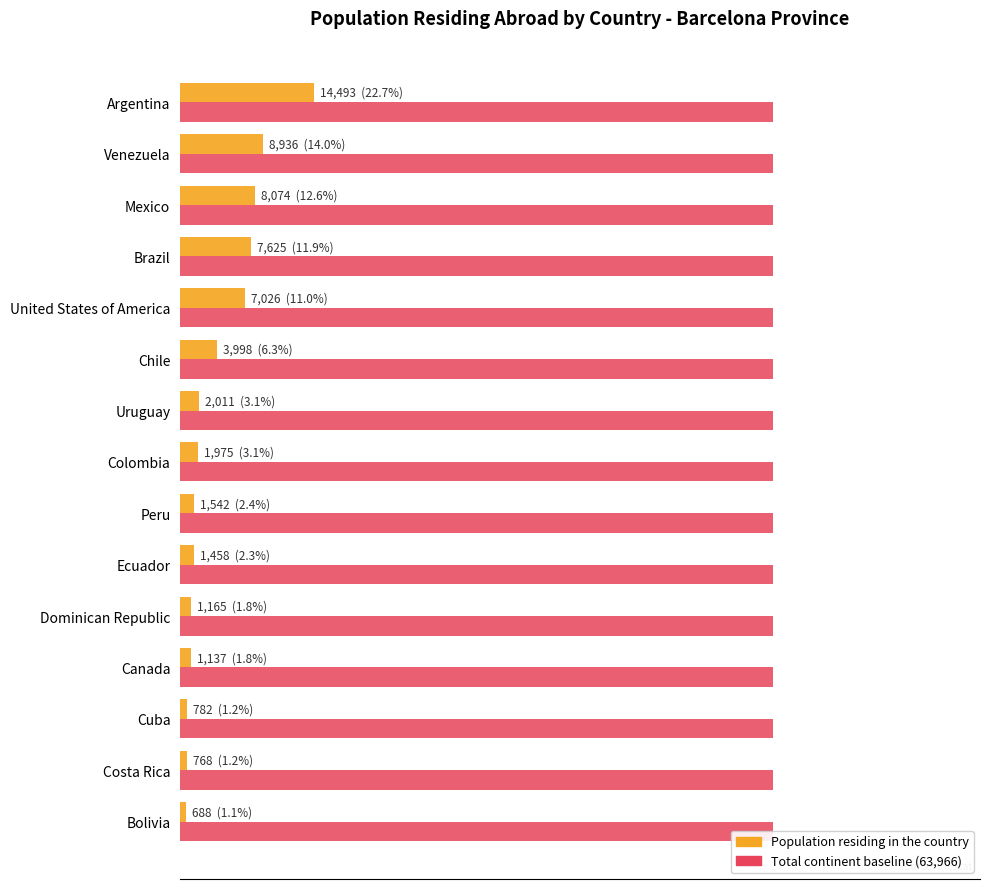

What is the sum of the Population residing in the country values at 40000 and 10000?

15962.0